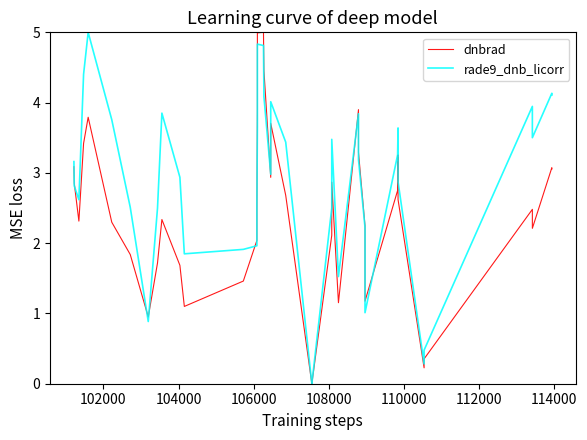

After their last crossing, which series has the higher values: rade9_dnb_licorr or dnbrad?

rade9_dnb_licorr